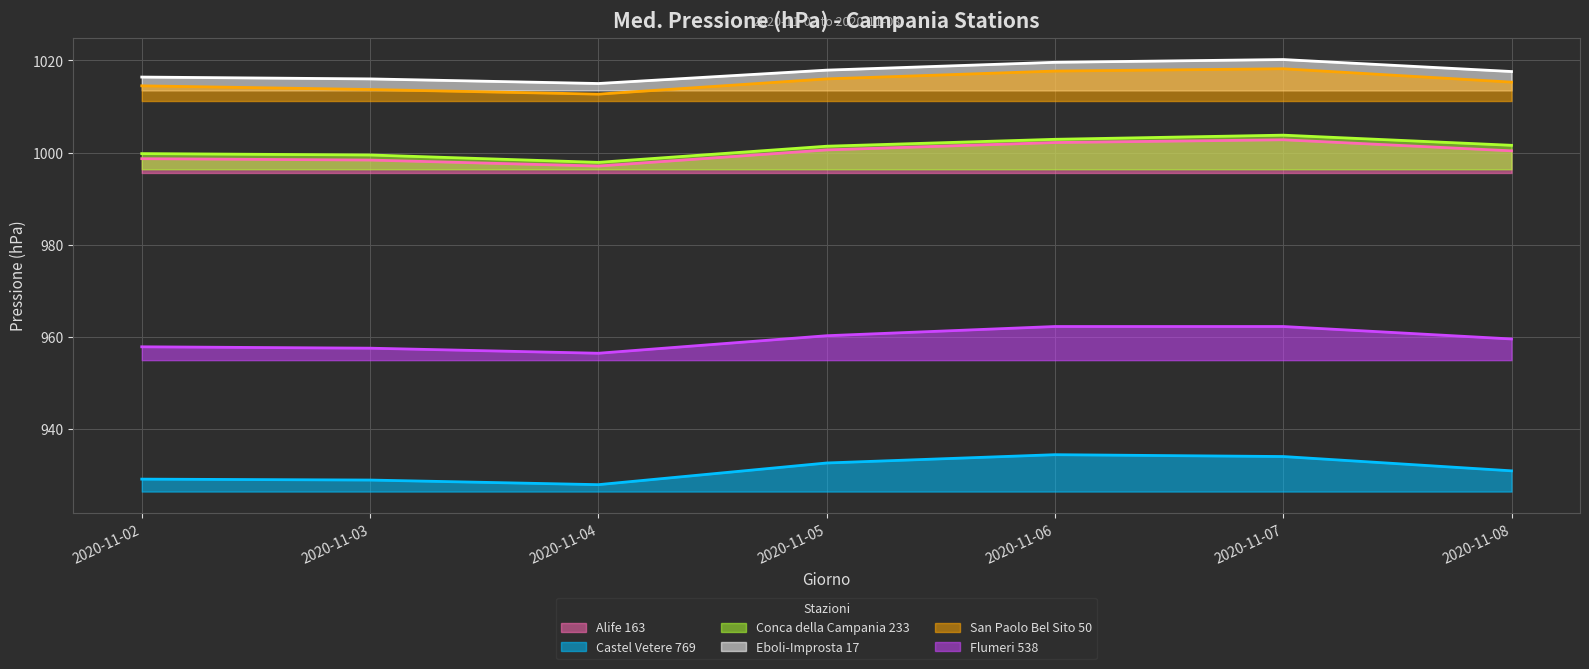

Which label corresponds to the largest value in the chart?

2020-11-07